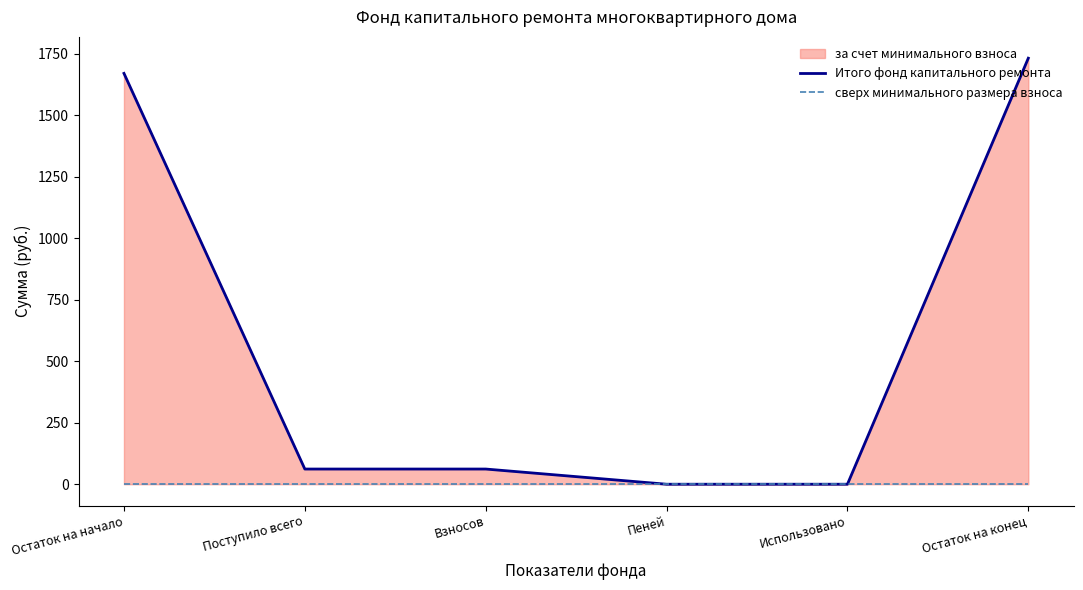

What is the difference between the second highest and minimum values in the Итого фонд капитального ремонта series?

1669.9